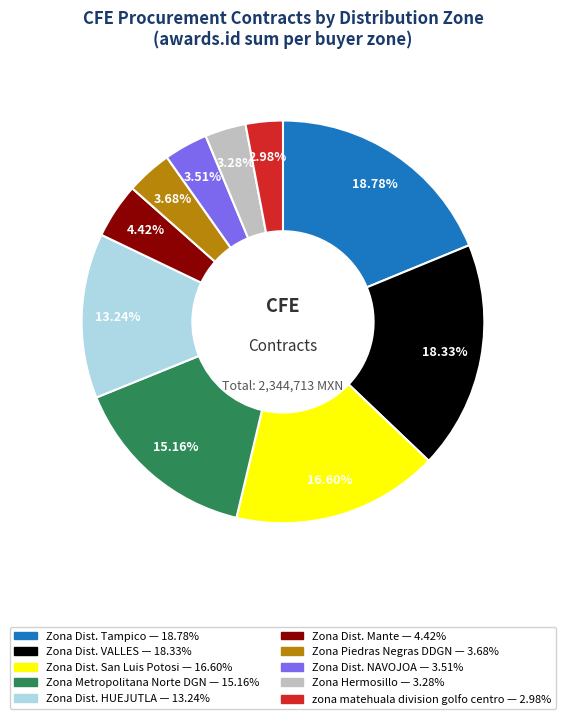

How many slices are in this pie chart?

10